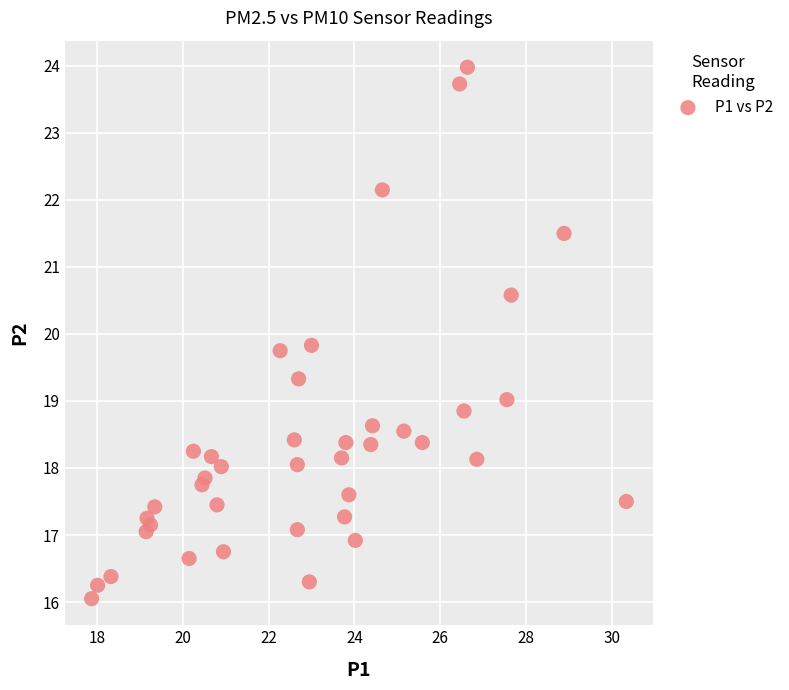

What is the range of X values (max minus min)?

12.4